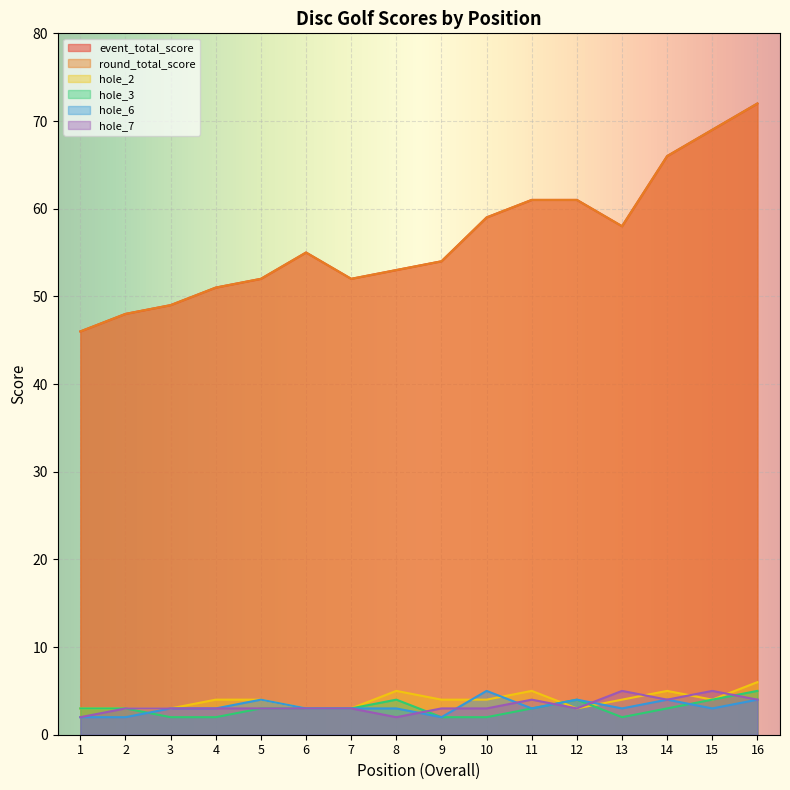

Reading left to right, extract all data points from this chart.

event_total_score: 46	48	49	51	52	55	52	53	54	59	61	61	58	66	69	72
round_total_score: 46	48	49	51	52	55	52	53	54	59	61	61	58	66	69	72
hole_2: 3	3	3	4	4	3	3	5	4	4	5	3	4	5	4	6
hole_3: 3	3	2	2	3	3	3	4	2	2	3	4	2	3	4	5
hole_6: 2	2	3	3	4	3	3	3	2	5	3	4	3	4	3	4
hole_7: 2	3	3	3	3	3	3	2	3	3	4	3	5	4	5	4